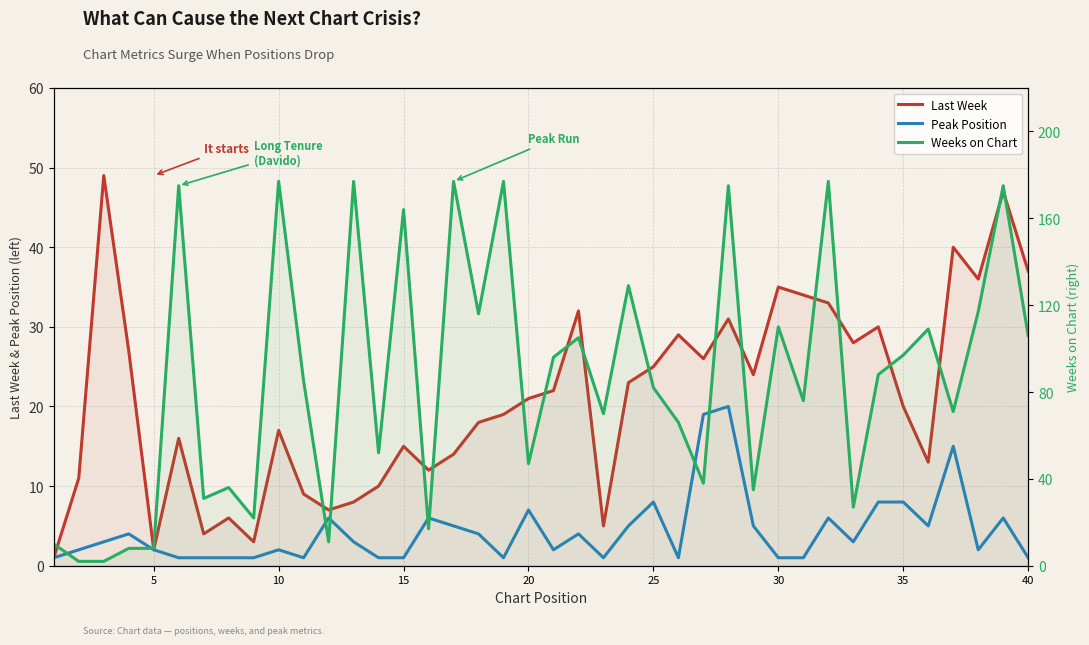

After their last crossing, which series has the higher values: Last Week or Weeks on Chart?

Weeks on Chart